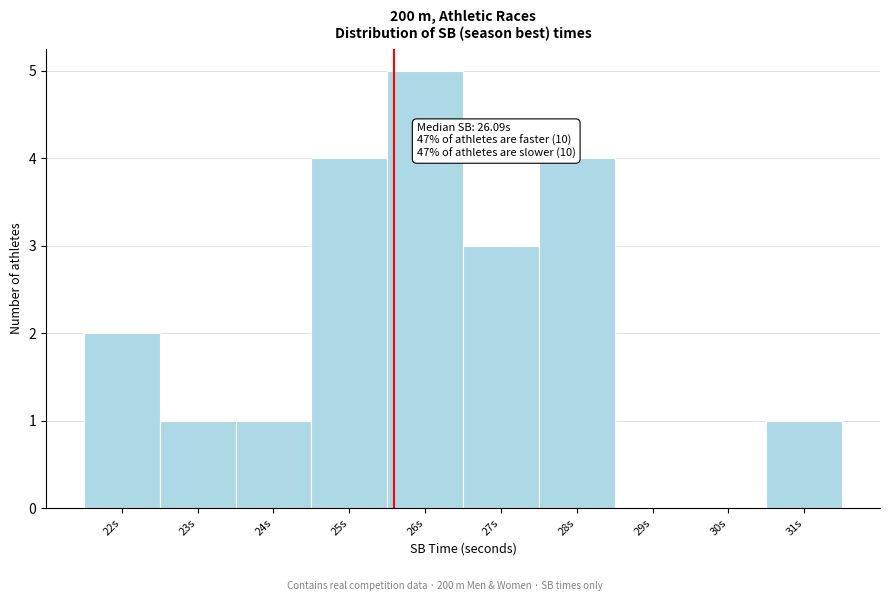

Reading left to right, transcribe all the data shown in this chart.

22s=2	23s=1	24s=1	25s=4	26s=5	27s=3	28s=4	29s=0	30s=0	31s=1